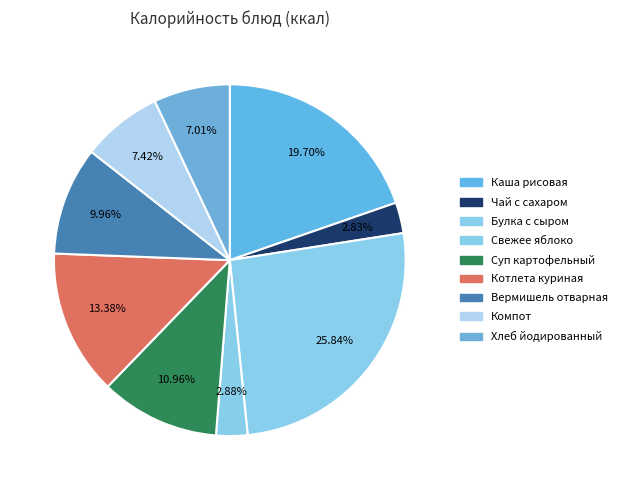

What percentage is NOT represented by Суп картофельный?

89.0%